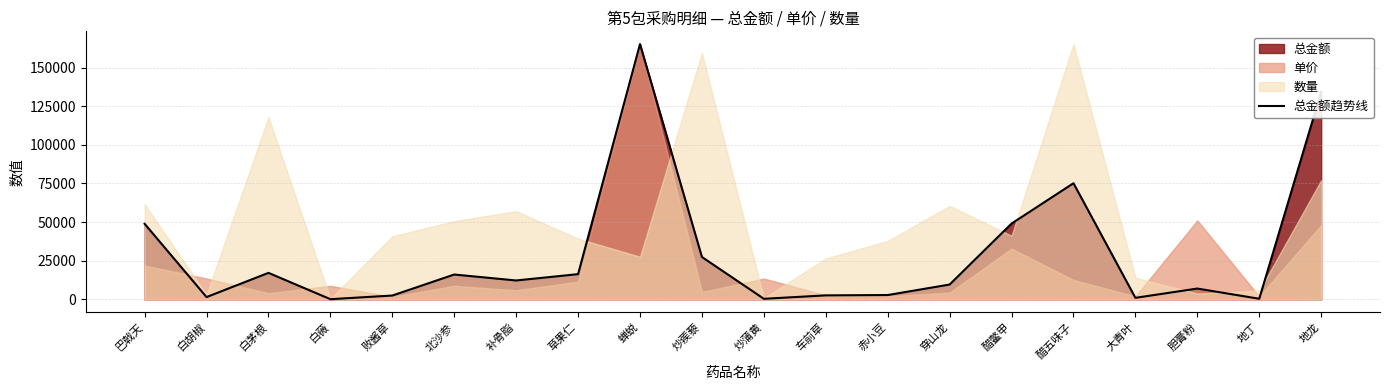

Read the value at 醋五味子.

75164.0